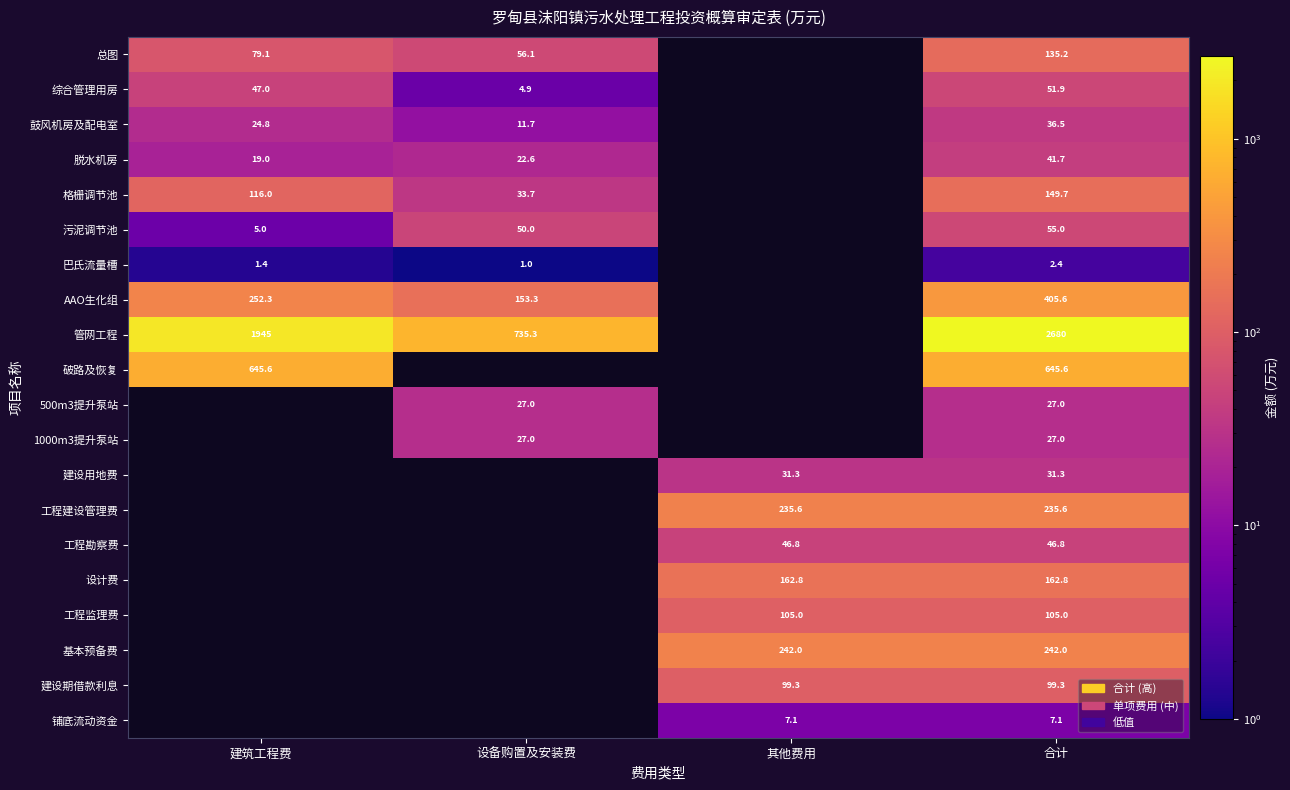

At which category is the sum across all series the highest?

合计